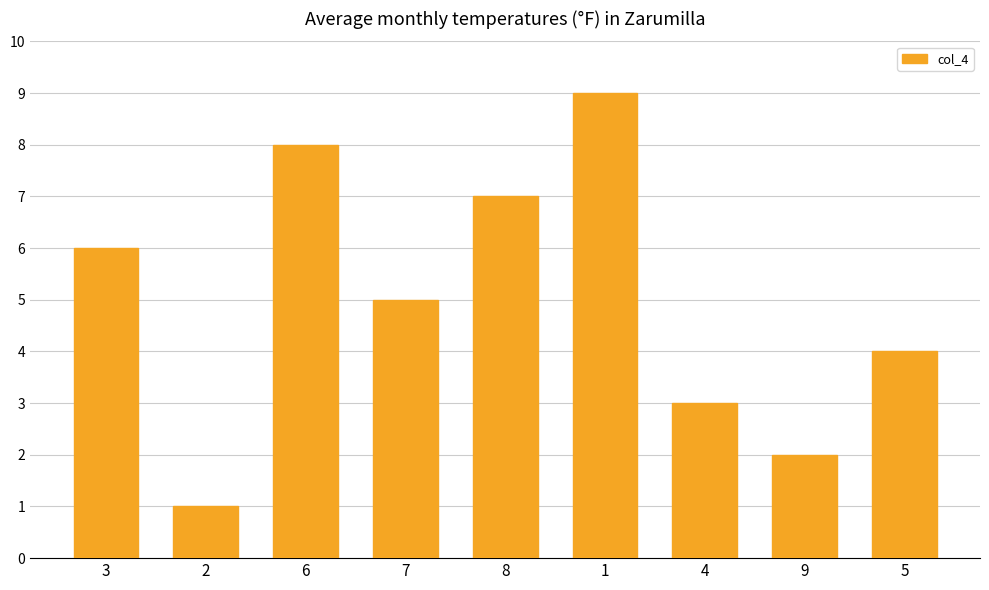

What is the difference between the maximum and second lowest values?

7